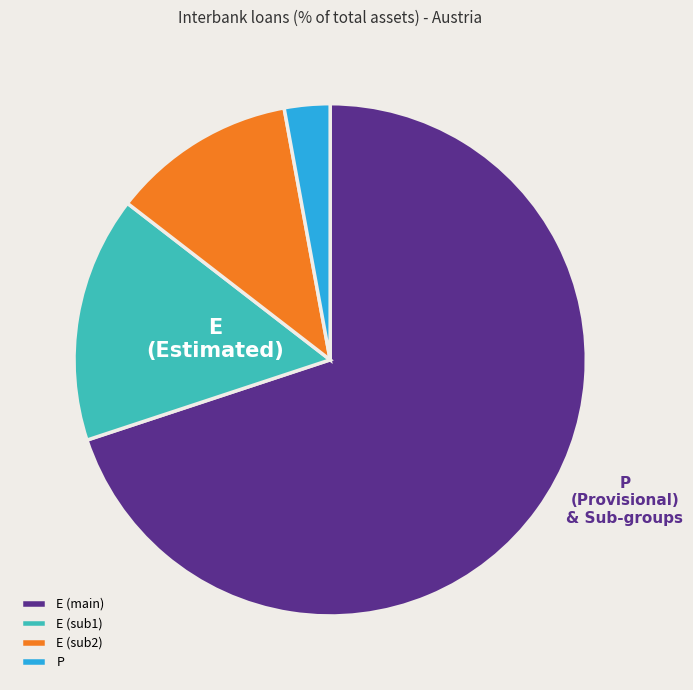

Do P and E (sub1) together represent more than half of the pie?

No